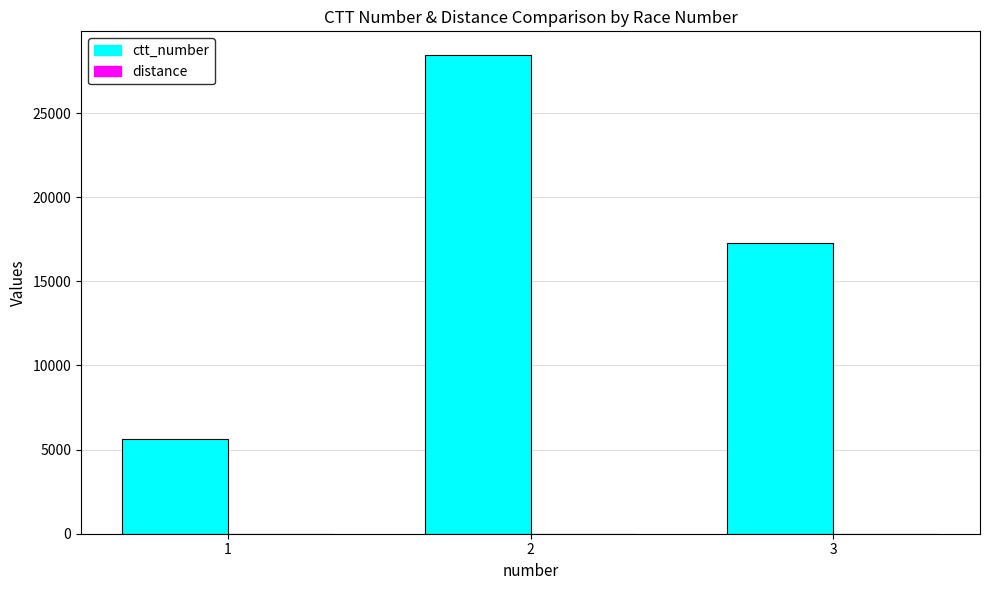

What is the value of the 3rd bar from the left?

17258